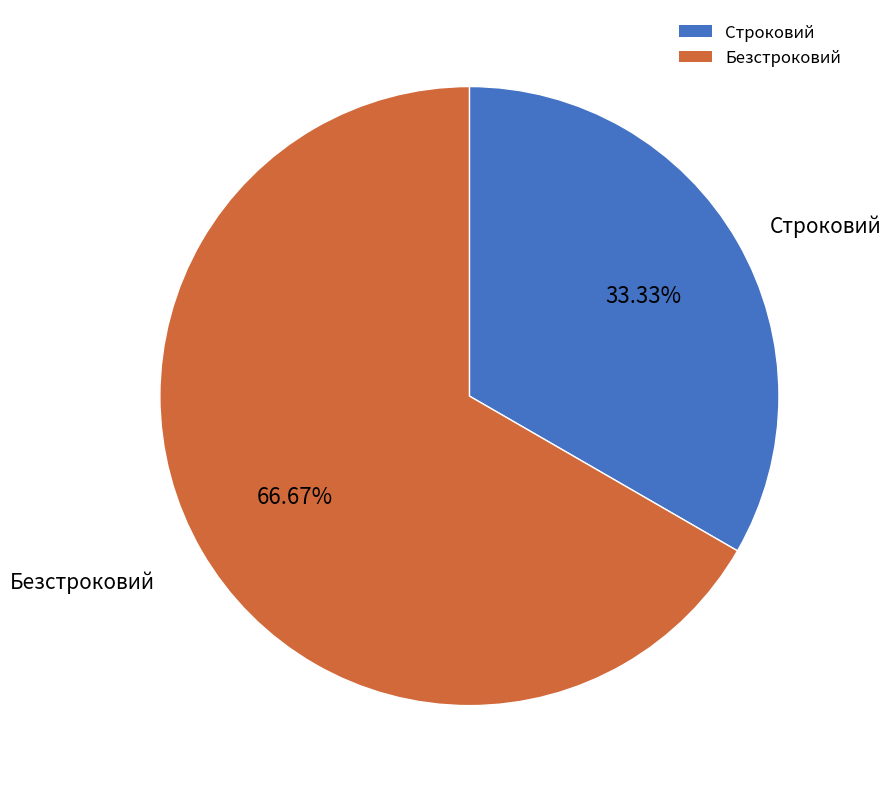

How many segments does this pie chart have?

2